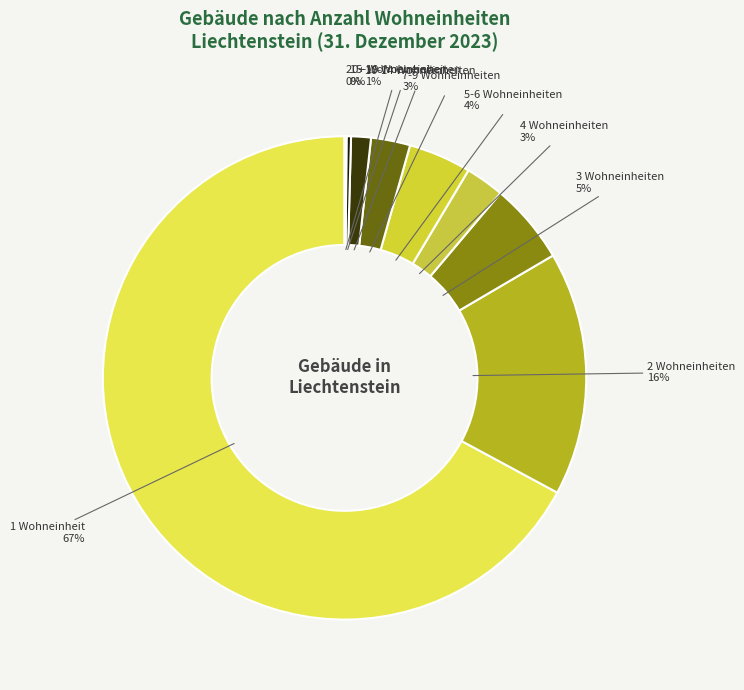

Which has a higher value, 7-9 Wohneinheiten or 2 Wohneinheiten?

2 Wohneinheiten